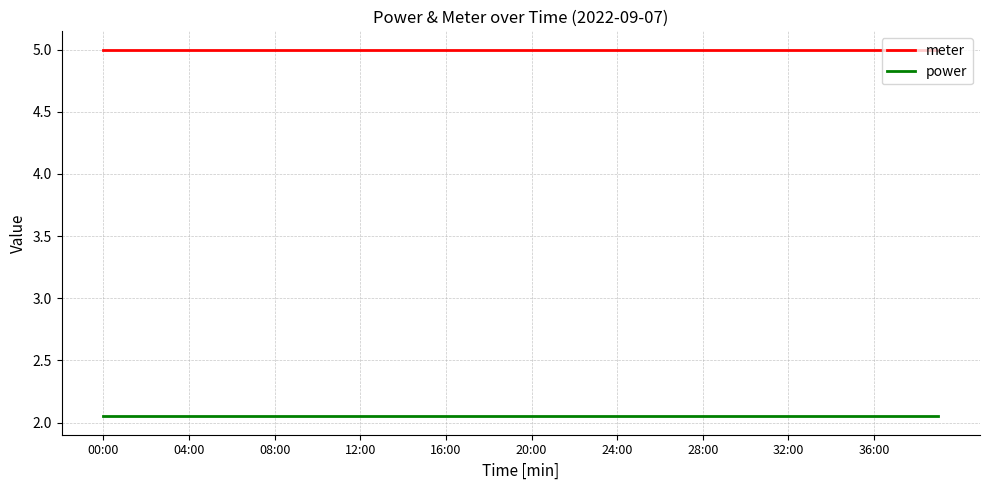

Does the chart display data point markers on the line(s)?

No